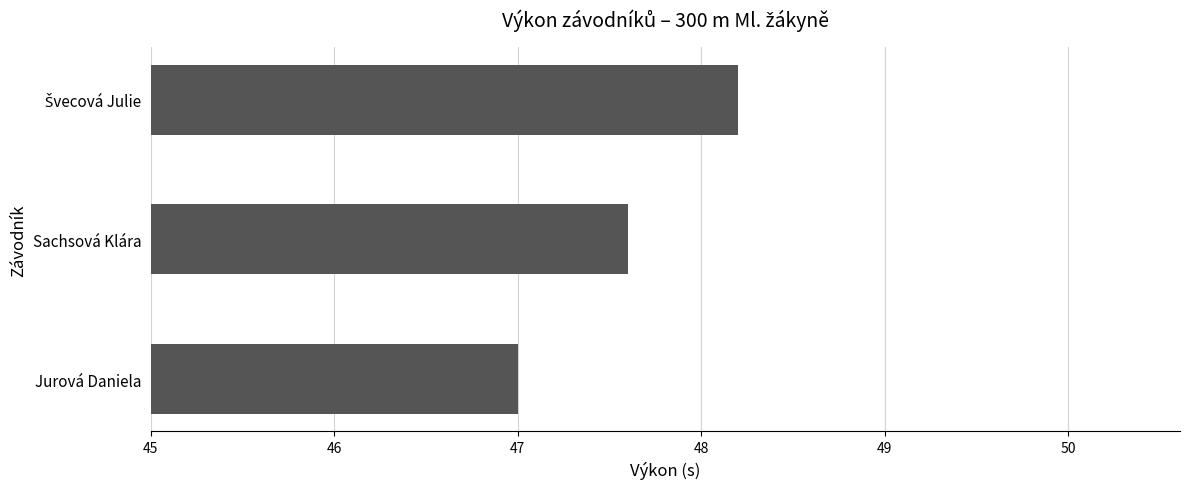

At which label is the value closest to 47?

Jurová Daniela